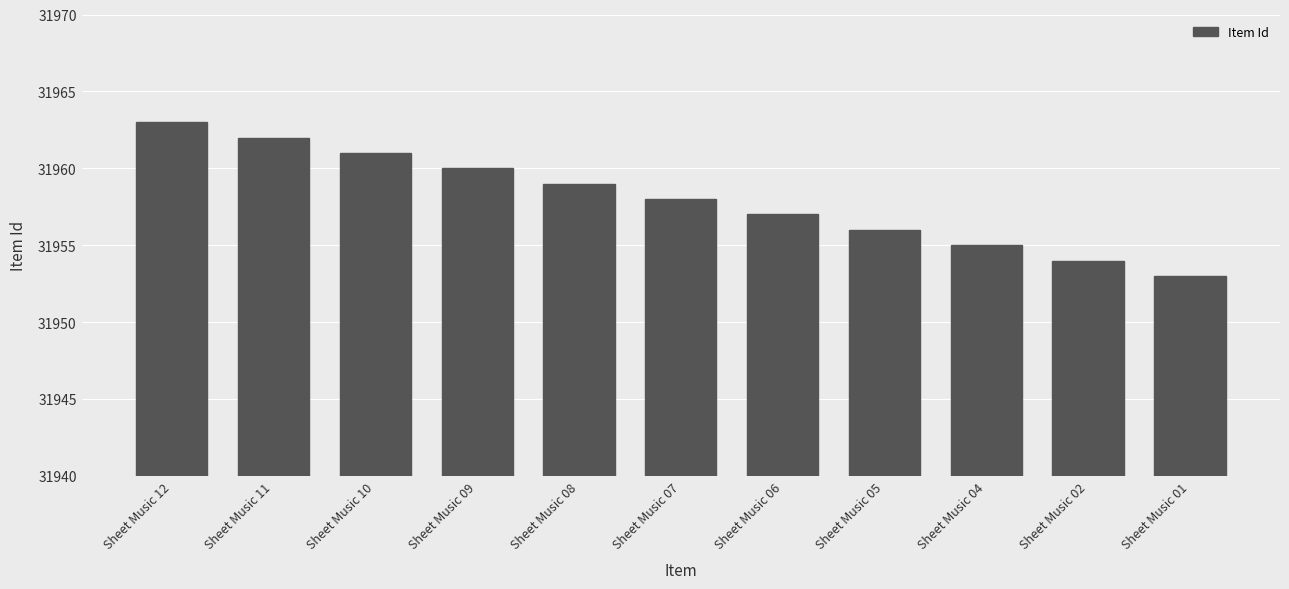

Rank the categories by value from highest to lowest.

Sheet Music 12, Sheet Music 11, Sheet Music 10, Sheet Music 09, Sheet Music 08, Sheet Music 07, Sheet Music 06, Sheet Music 05, Sheet Music 04, Sheet Music 02, Sheet Music 01